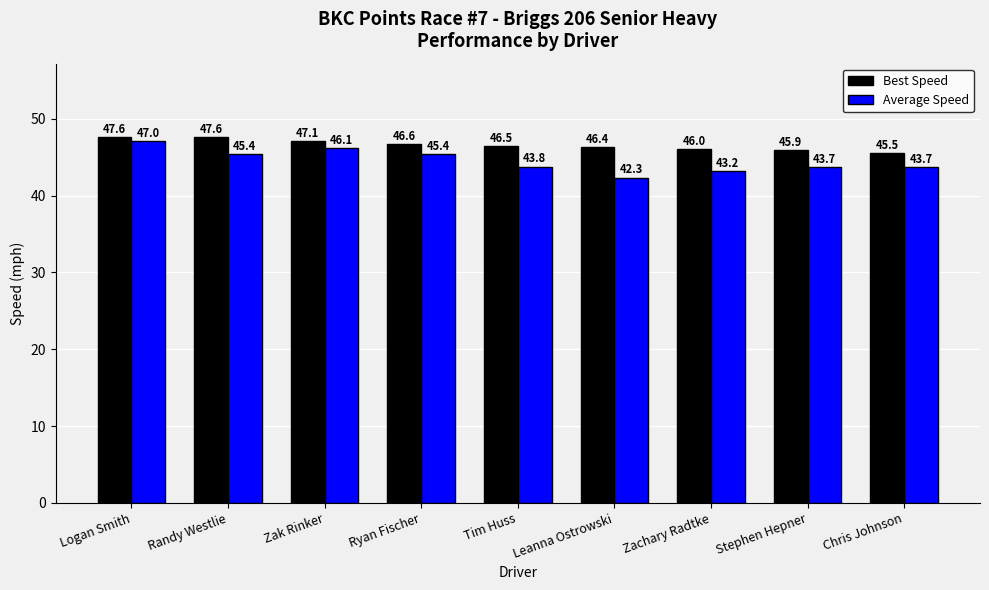

True or false: Average Speed has a value of 14.5 at Tim Huss.

False